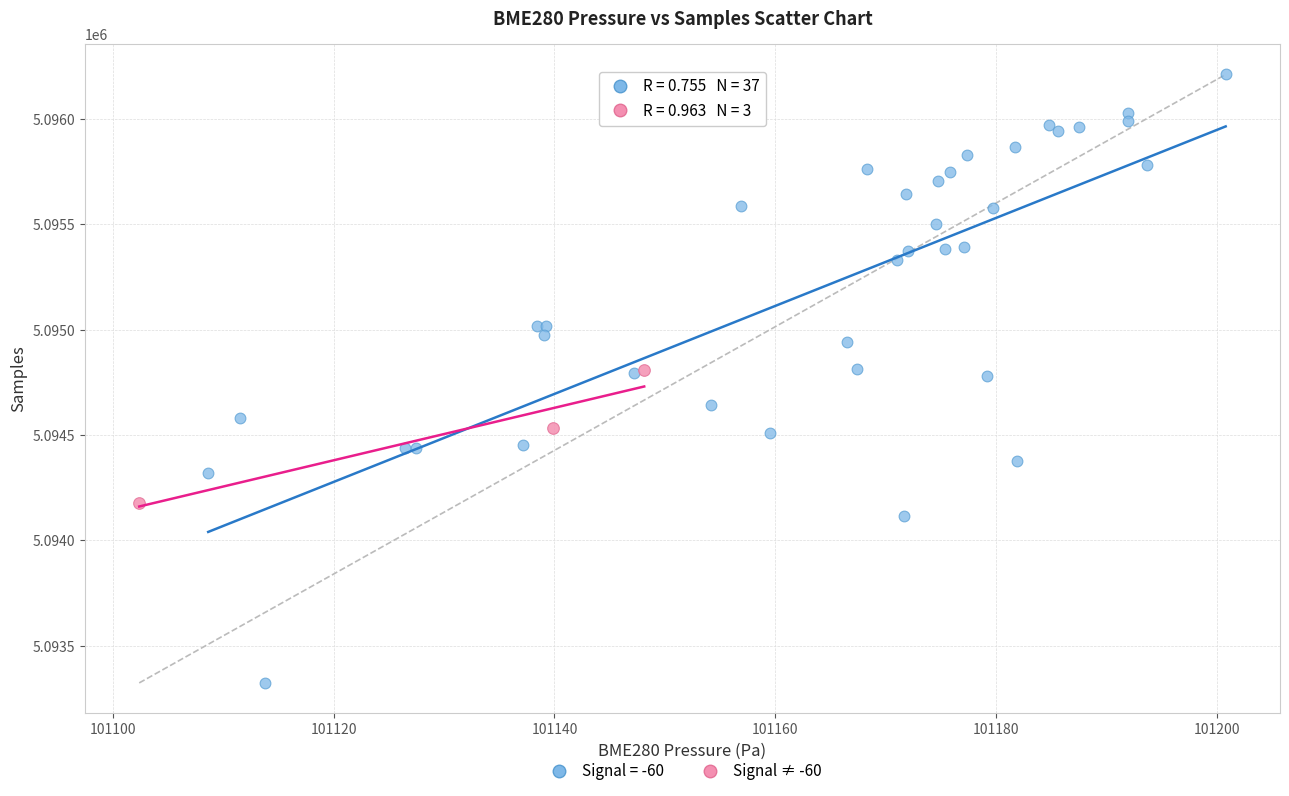

Which series reaches the maximum Y coordinate?

Signal = -60